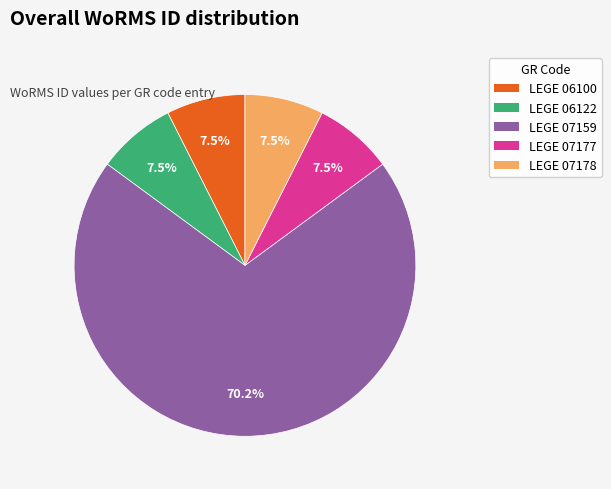

Does any single category account for the majority?

Yes